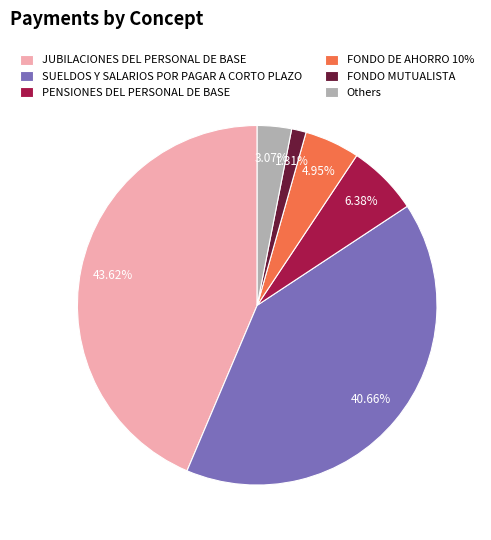

Is there a majority slice in this chart?

No